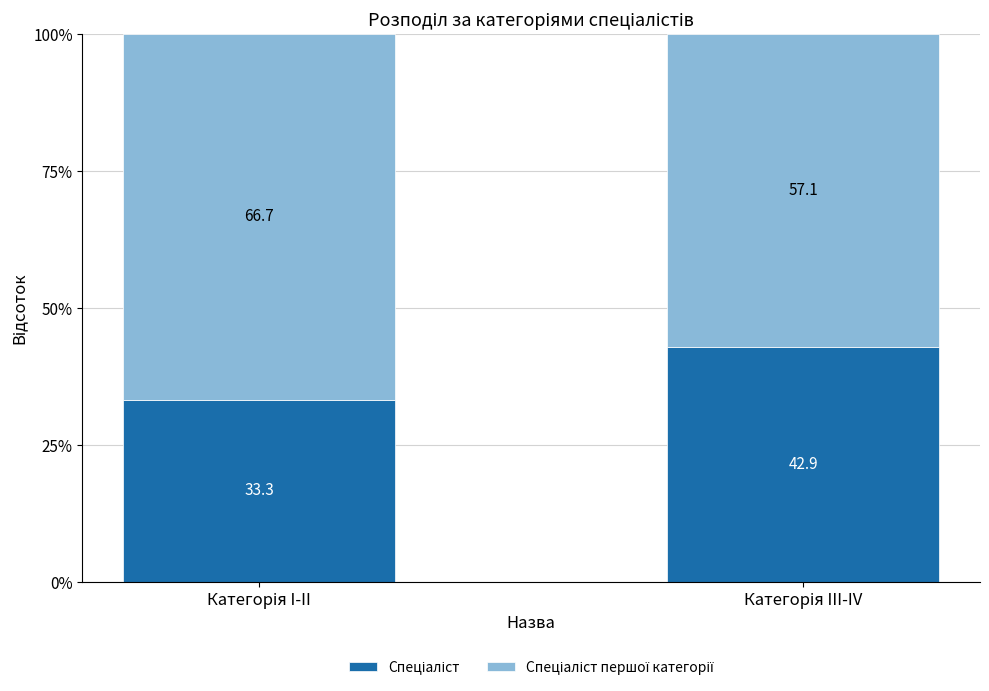

What is the approximate value of Спеціаліст першої категорії at Категорія I-II?

66.7